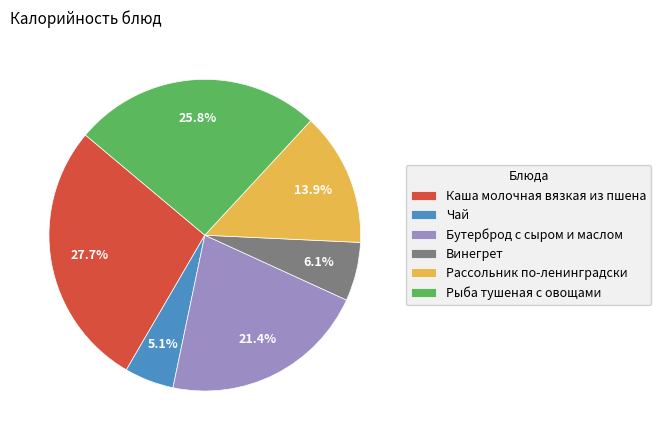

To the nearest percent, what is the difference between the Рыба тушеная с овощами and Рассольник по-ленинградски slice percentages?

12%